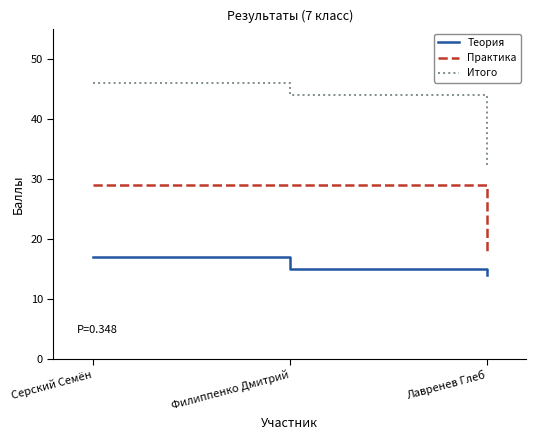

Is the value of Теория at Филиппенко Дмитрий greater than the value of Итого at Серский Семён?

No